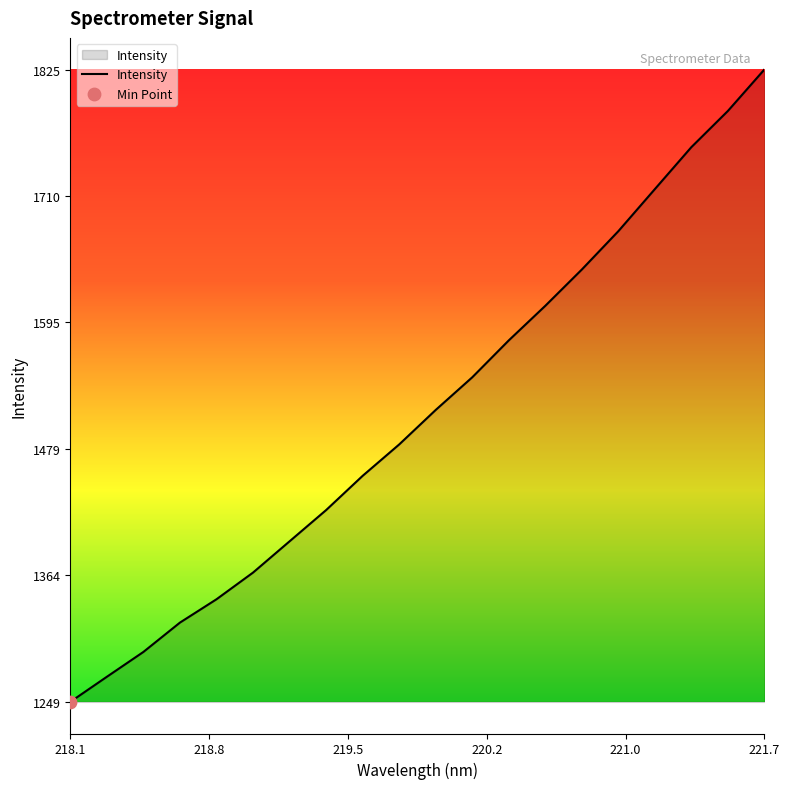

What is the greatest value displayed?

1825.4